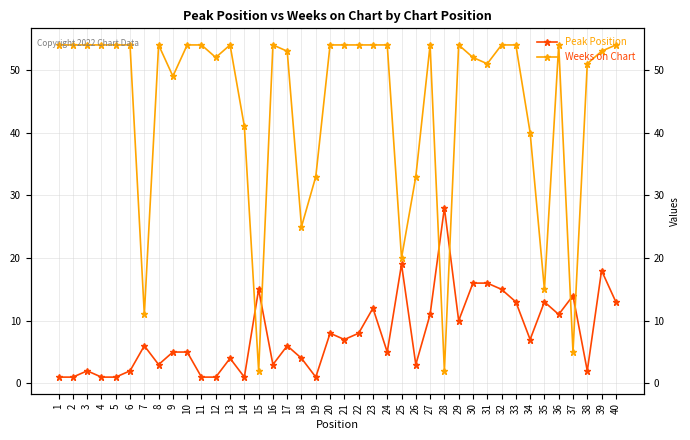

What is the difference between the Peak Position values at 24 and 4?

4